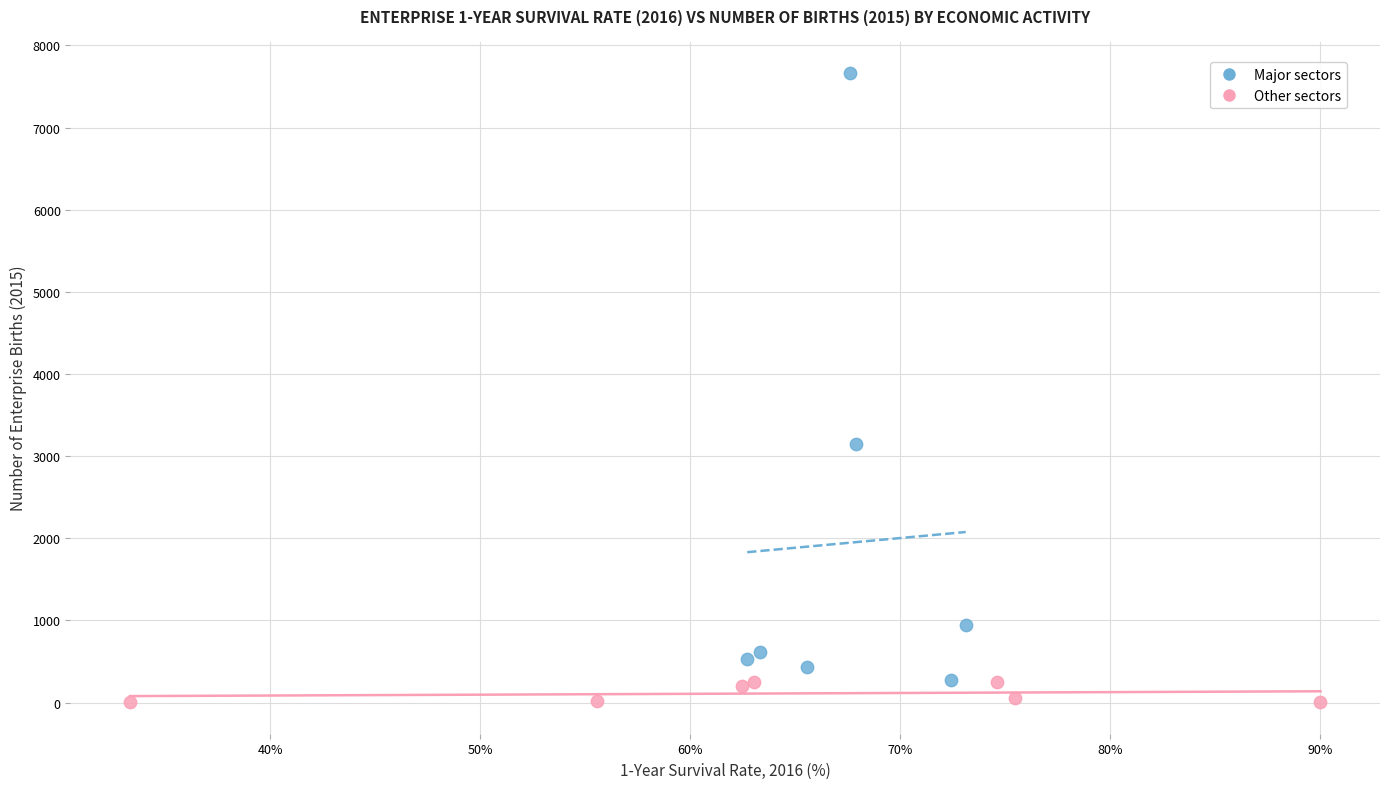

Which series contains the highest Y value?

Major sectors